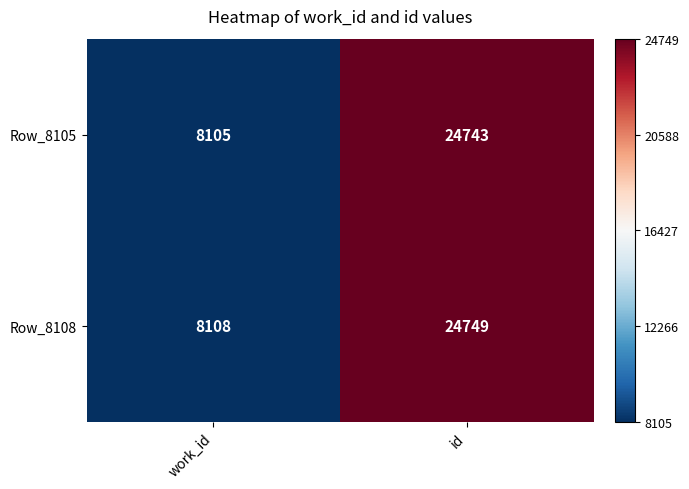

What is the spread (max minus min) of values at id?

6